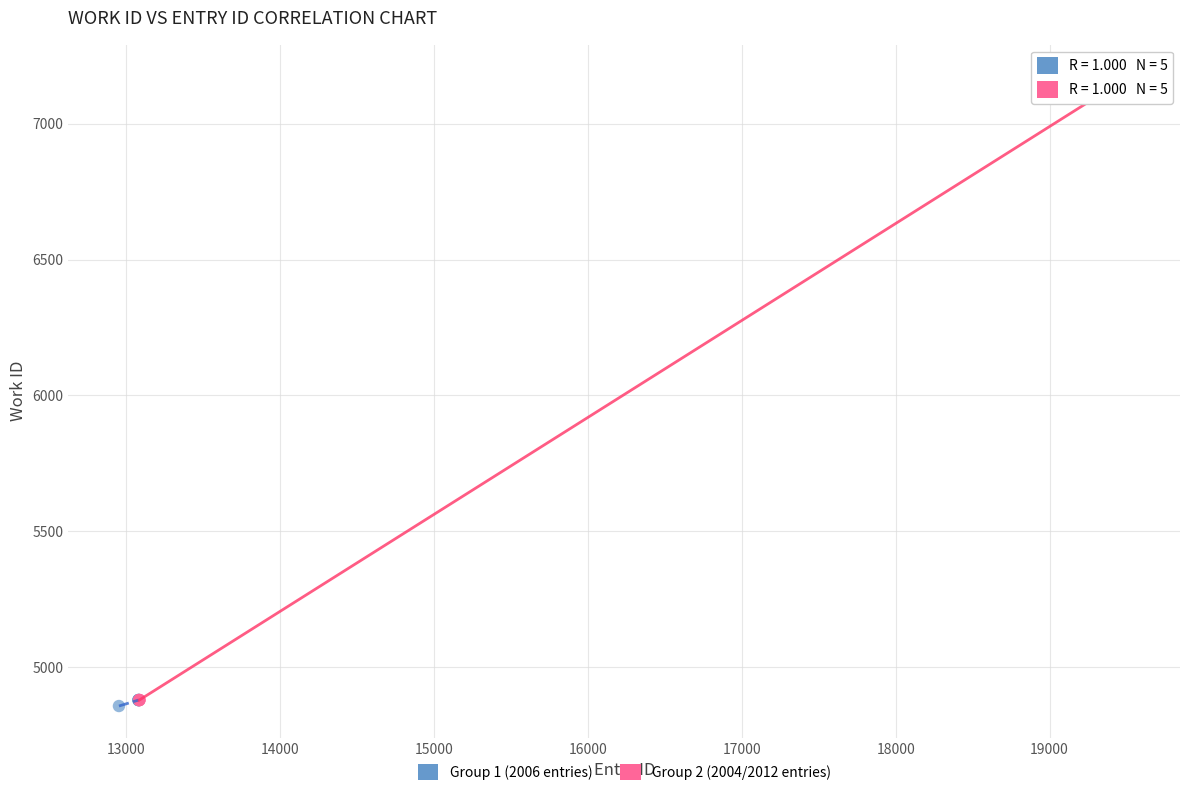

Which series has the widest spread of Y values?

Group 2 (2004/2012 entries)